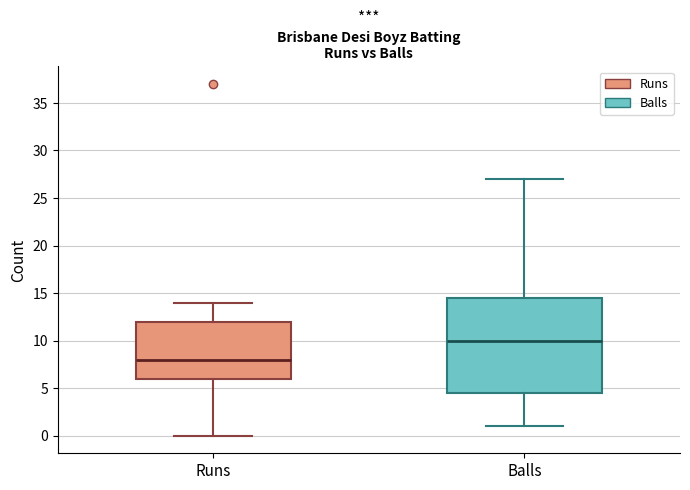

Reading left to right, transcribe this box plot: for each box, give where its median line is, the range the box spans, and where its two whiskers end, as read against the y-axis. The values are not printed on the chart, so give them approximately, as read against the axis.

Runs: median 8.0, box 6.0 to 12.0, whiskers 0.0 to 14.0
Balls: median 10.0, box 4.5 to 14.5, whiskers 1.0 to 27.0